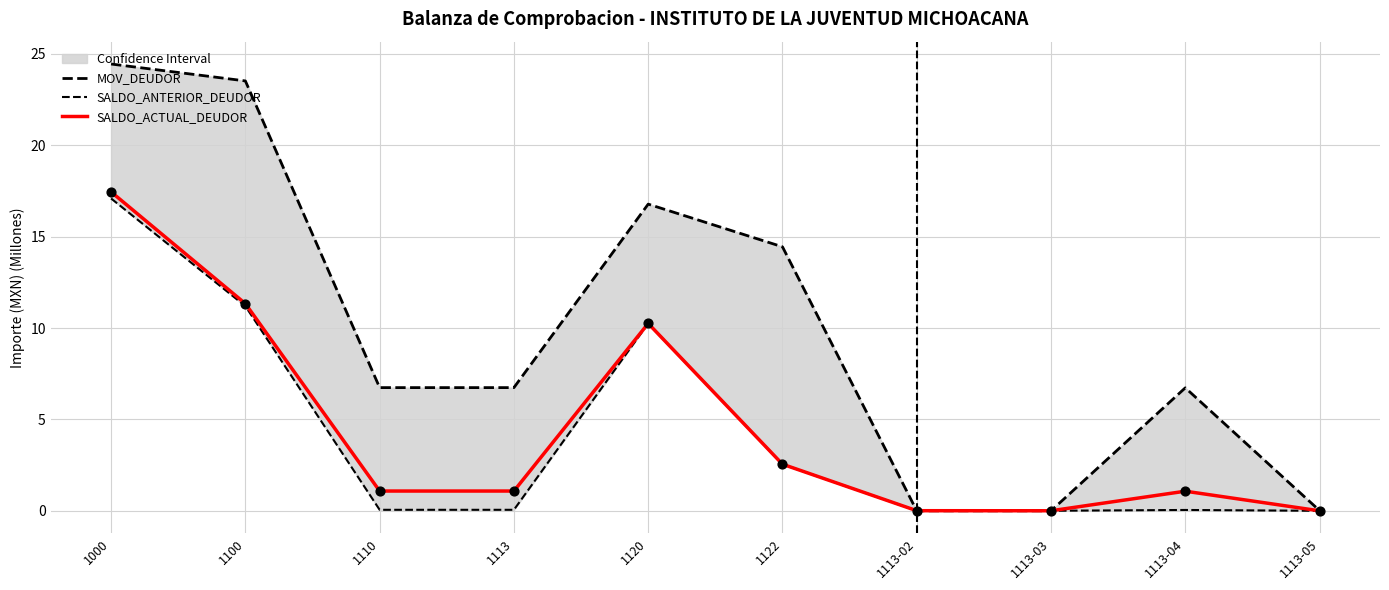

Which series contains the lowest Y value?

MOV_DEUDOR